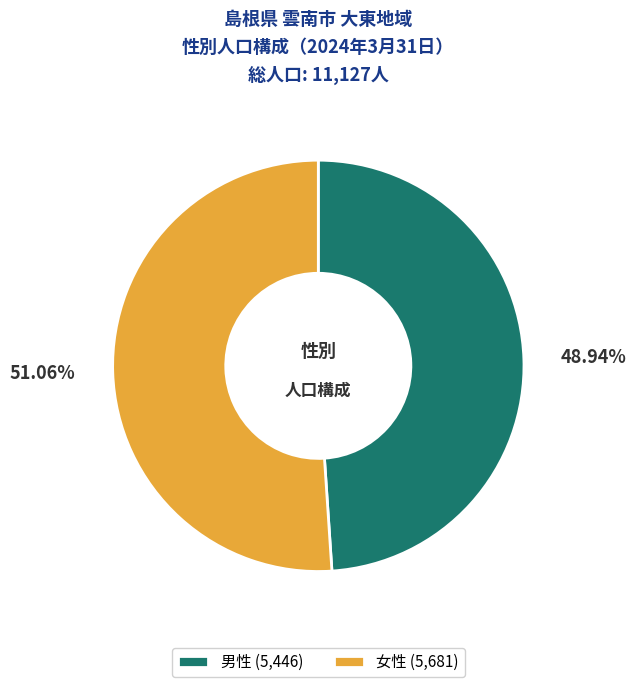

Which slice is the largest?

女性